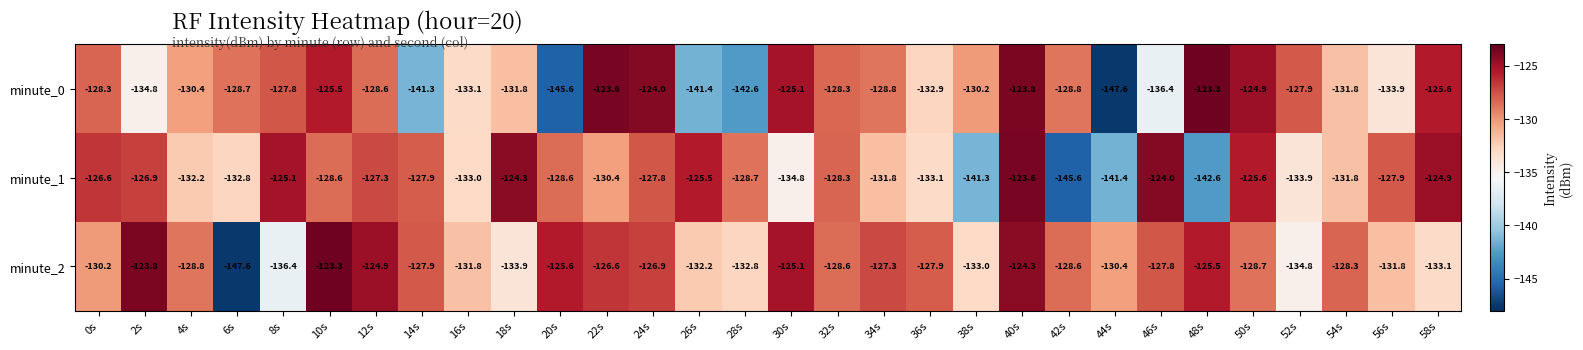

What is the sum of the minute_0 values at 32s and 22s?

-251.9